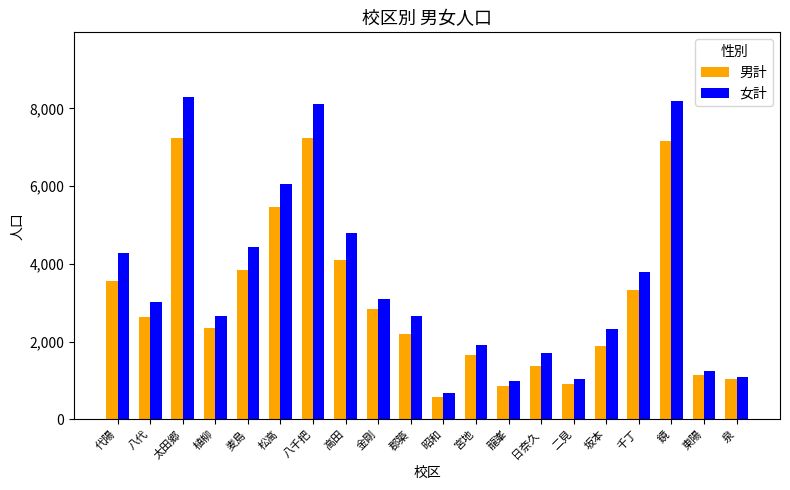

Where is 男計 nearest to the value 3909?

麦島